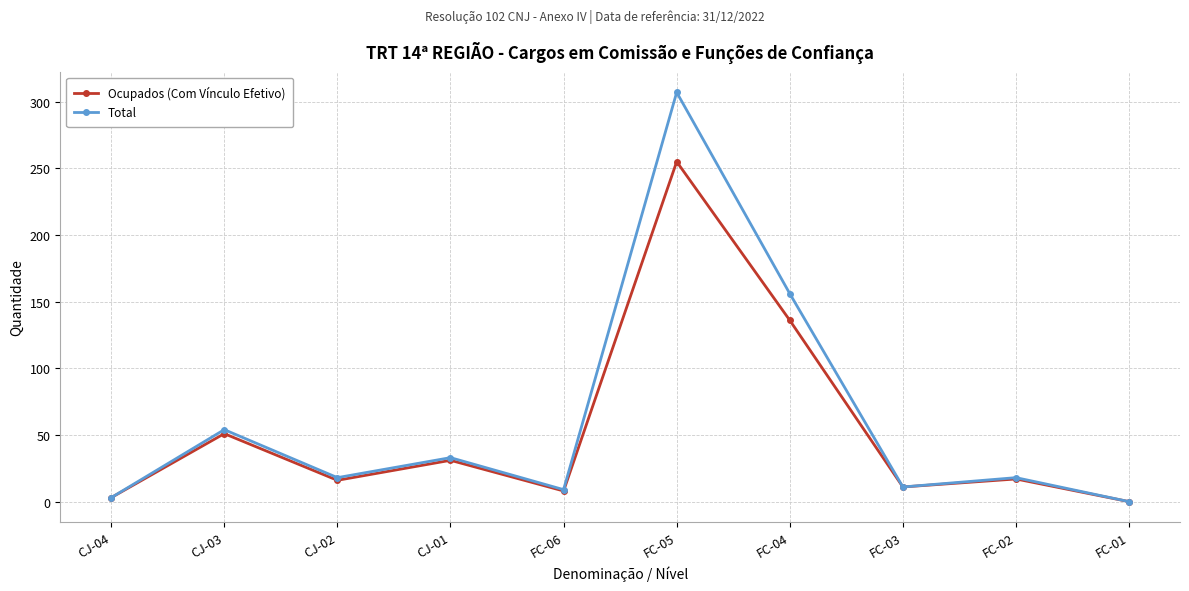

Rank the series by their maximum value, from highest to lowest.

Total, Ocupados (Com Vínculo Efetivo)